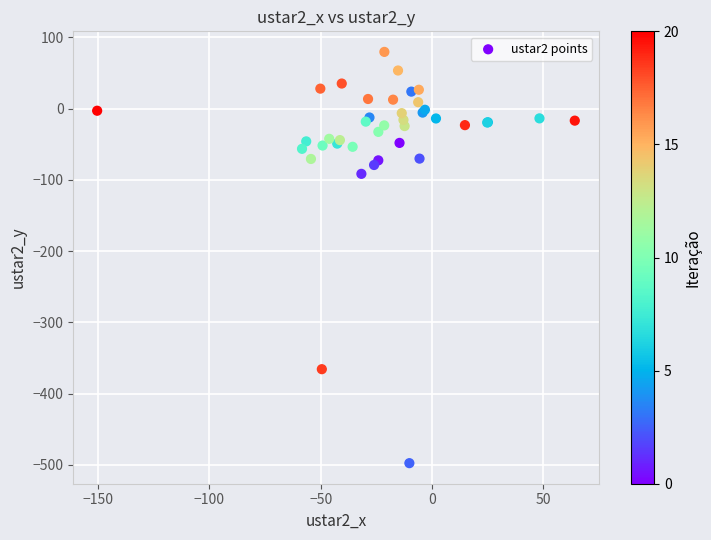

What Y value in the scatter plot is closest to -209?

-91.5